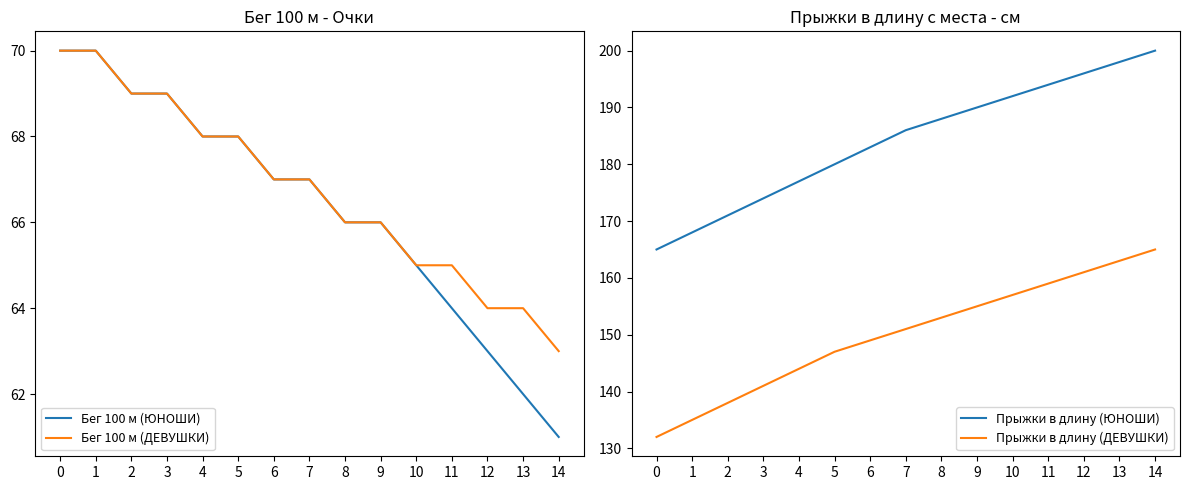

What is the sum of all Прыжки в длину (ДЕВУШКИ) values?

2250